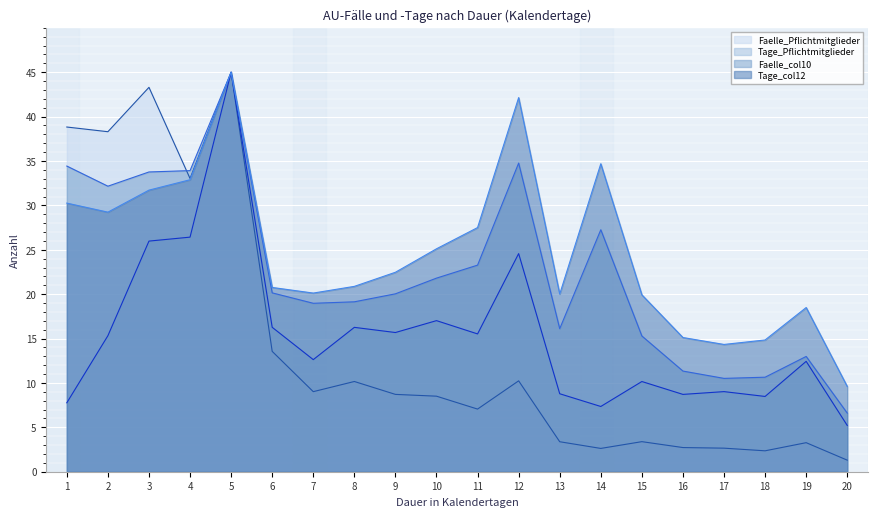

What is the value of the Tage_col12 point at the 12th from the left?

42.1